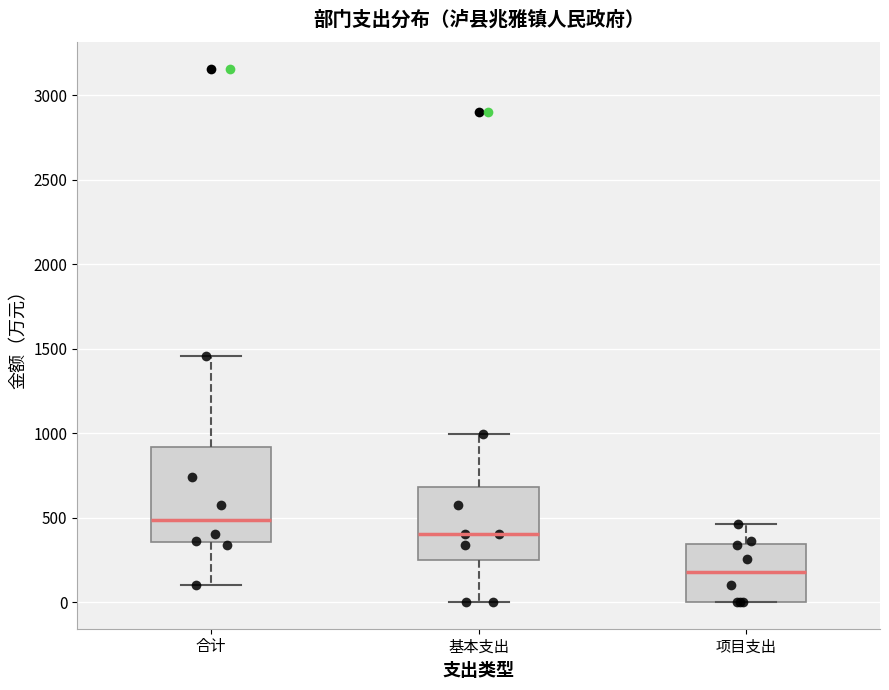

Where is the upper edge of the box for 项目支出 on the y-axis? The values are not printed on the chart, so give them approximately, as read against the axis.

350